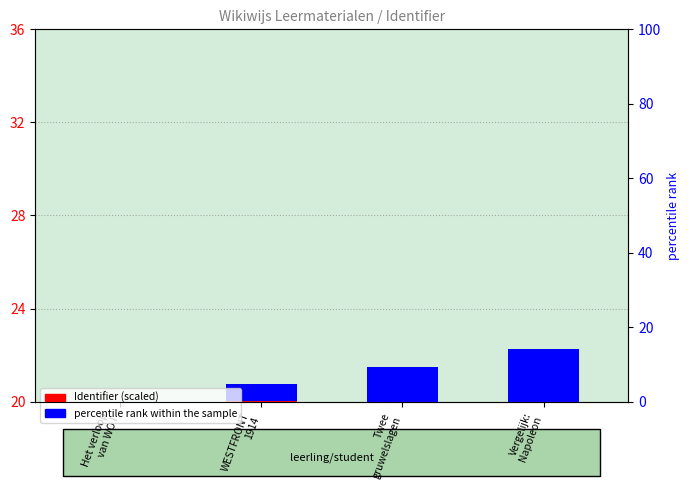

At which label does Identifier (scaled) reach its peak?

WESTFRONT
1914